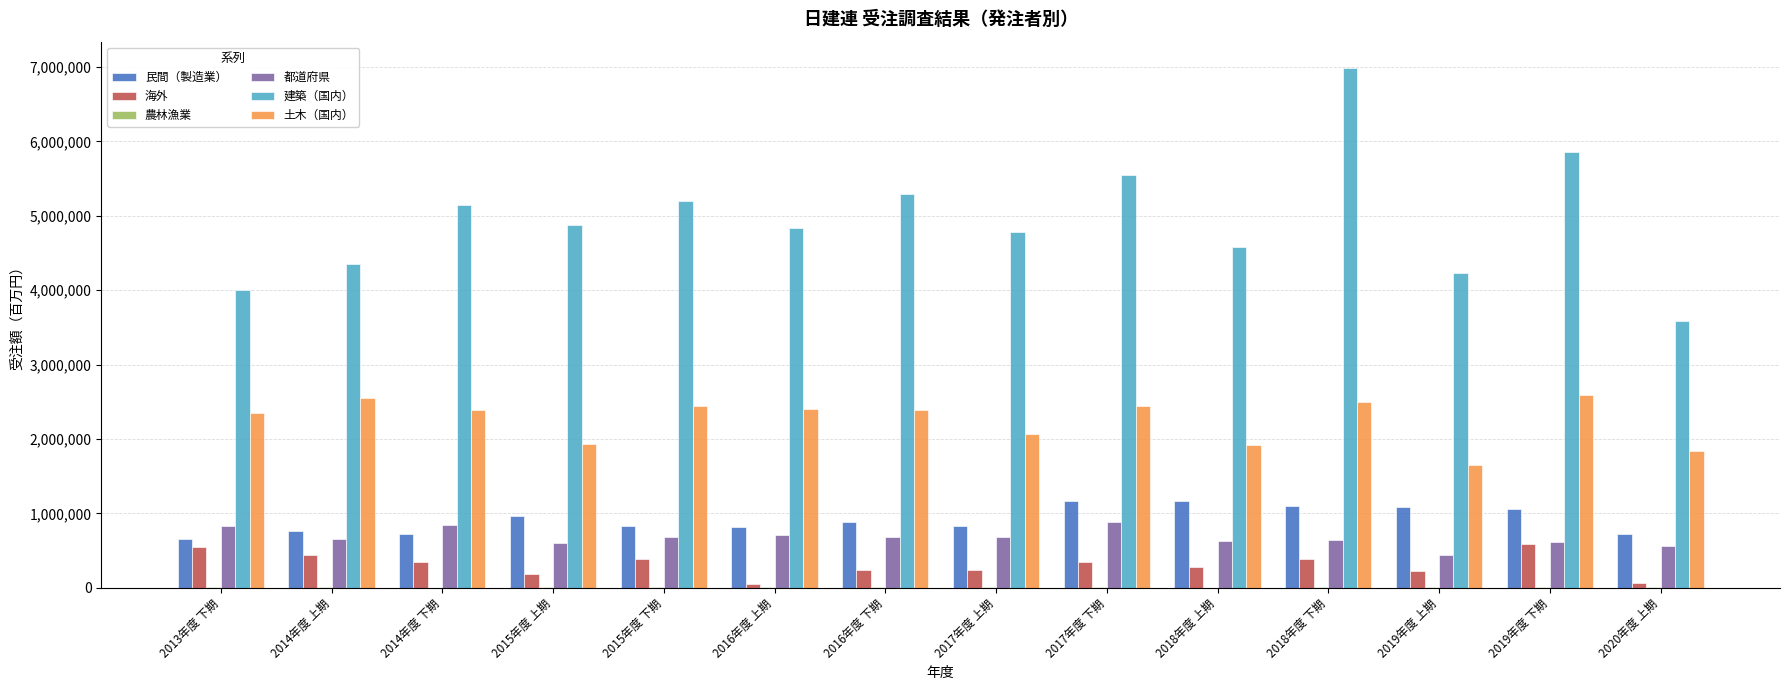

At which category does the chart reach its peak across all series?

2018年度 下期